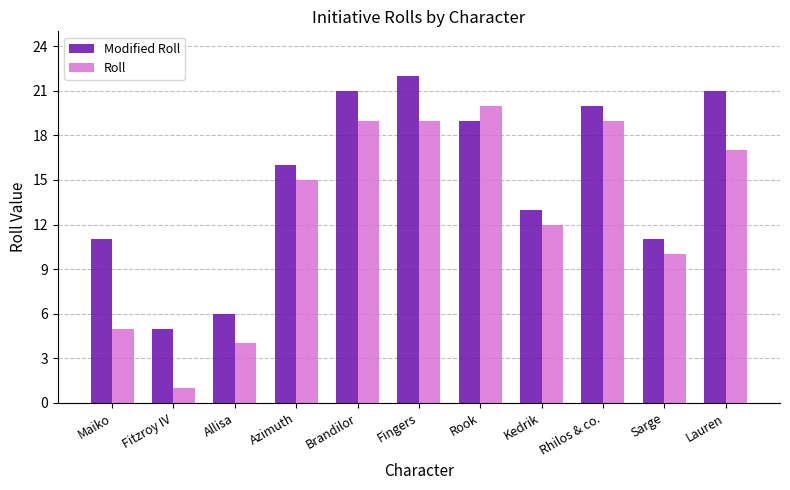

Read the Modified Roll value at Rhilos & co..

20